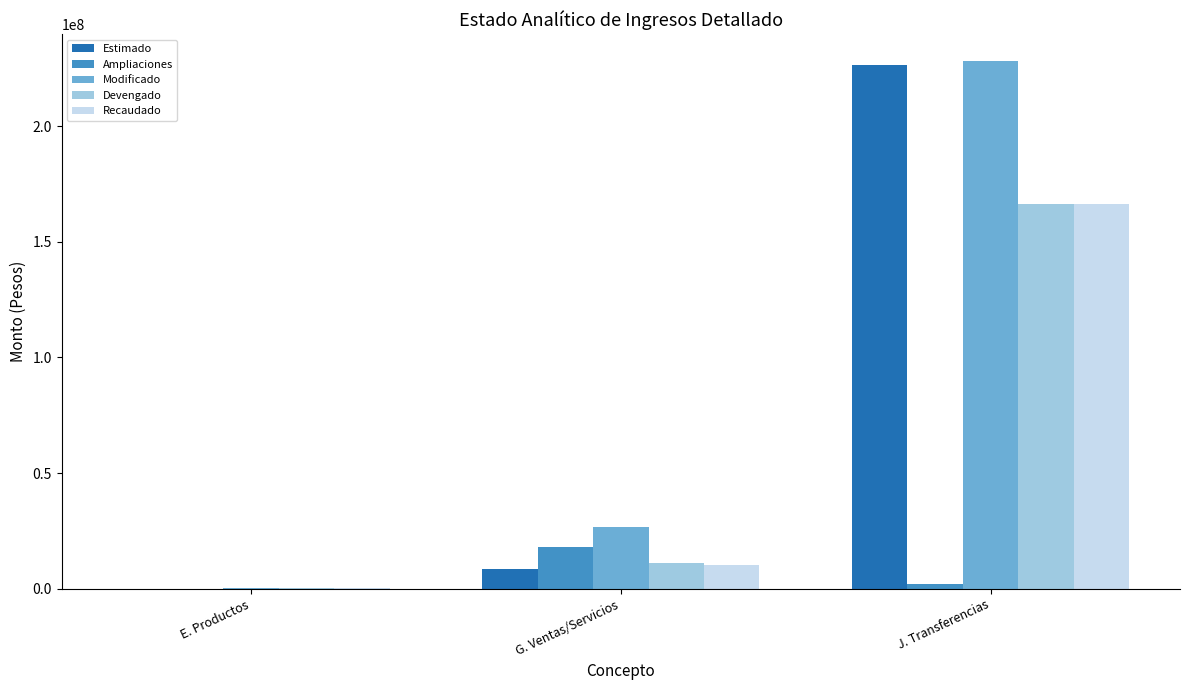

At which label is Ampliaciones closest to 9026883?

J. Transferencias